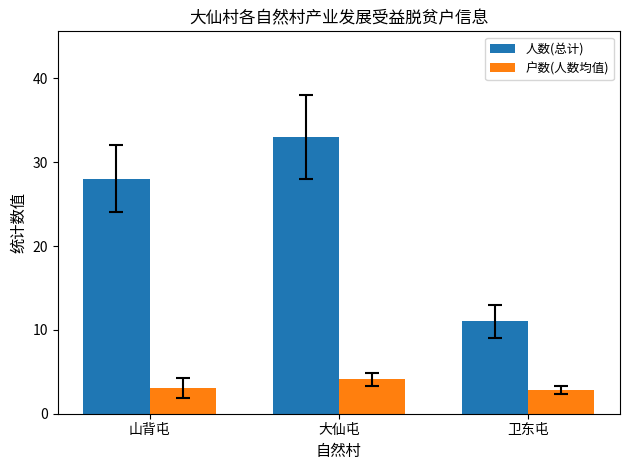

What is the sum of the 户数(人数均值) values at 山背屯 and 大仙屯?

7.2